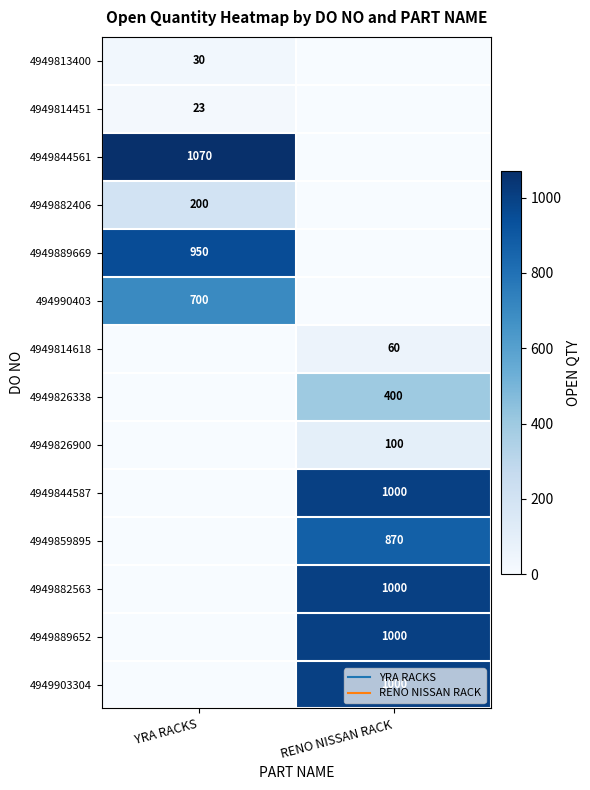

True or false: 4949814618 has a value of 0 at YRA RACKS.

True